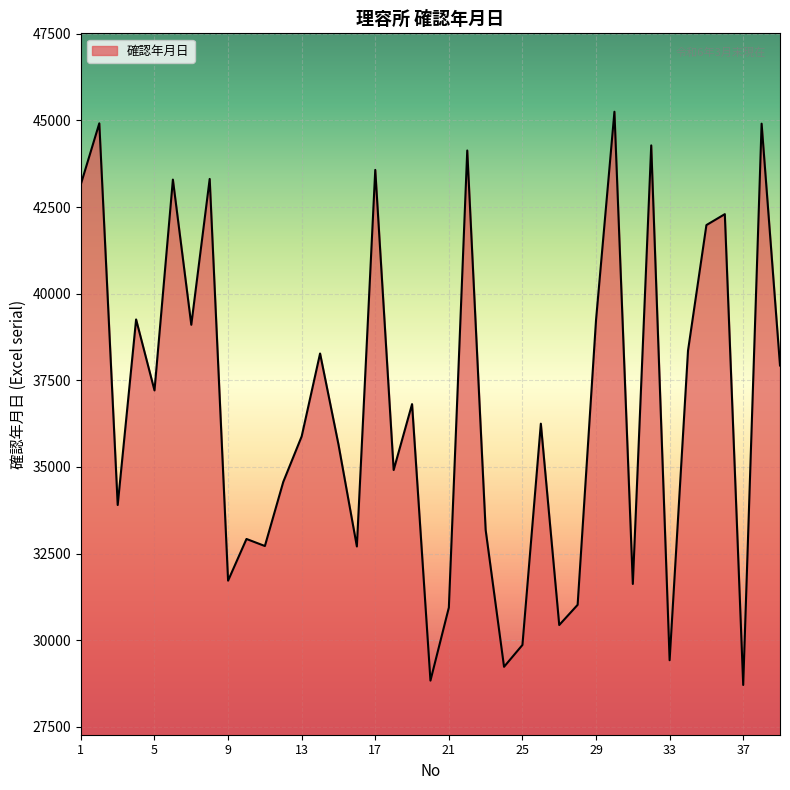

What is the smallest value displayed?

28710